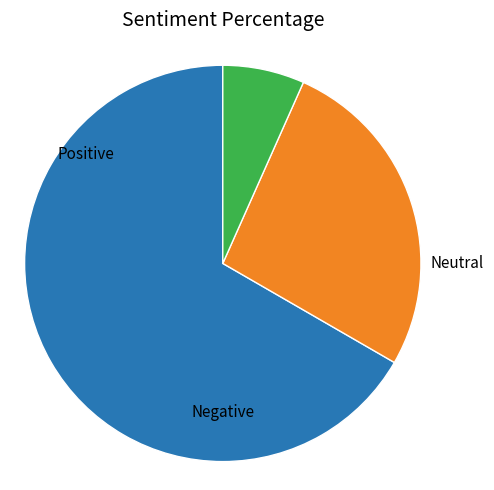

Is there any slice that represents more than half of the pie?

Yes